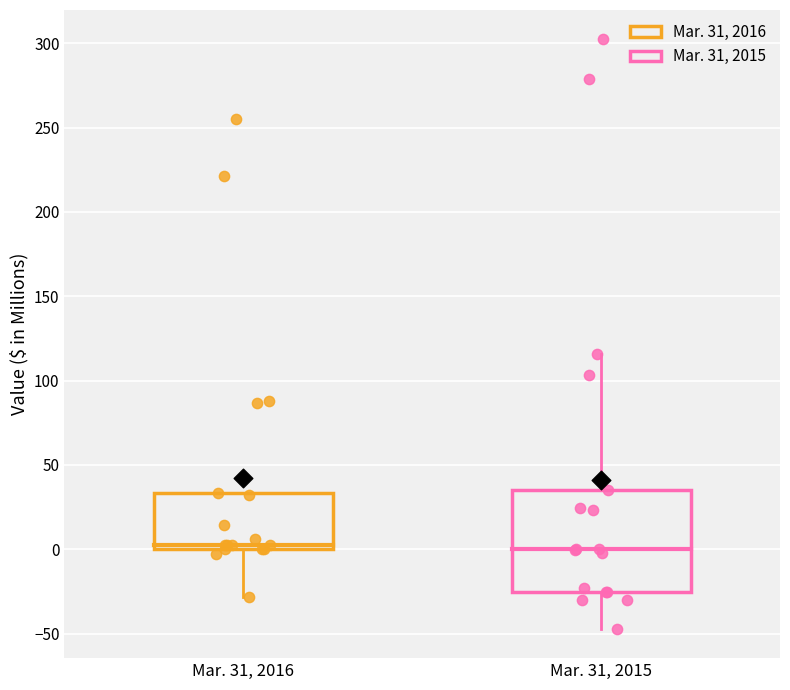

Reading left to right, read every box against the y-axis: the position of its median line, the range the box covers, and the ends of its whiskers. The values are not printed on the chart, so give them approximately, as read against the axis.

Mar. 31, 2016: median 5, box 0 to 35, whiskers -30 to 35
Mar. 31, 2015: median 0, box -25 to 35, whiskers -45 to 115